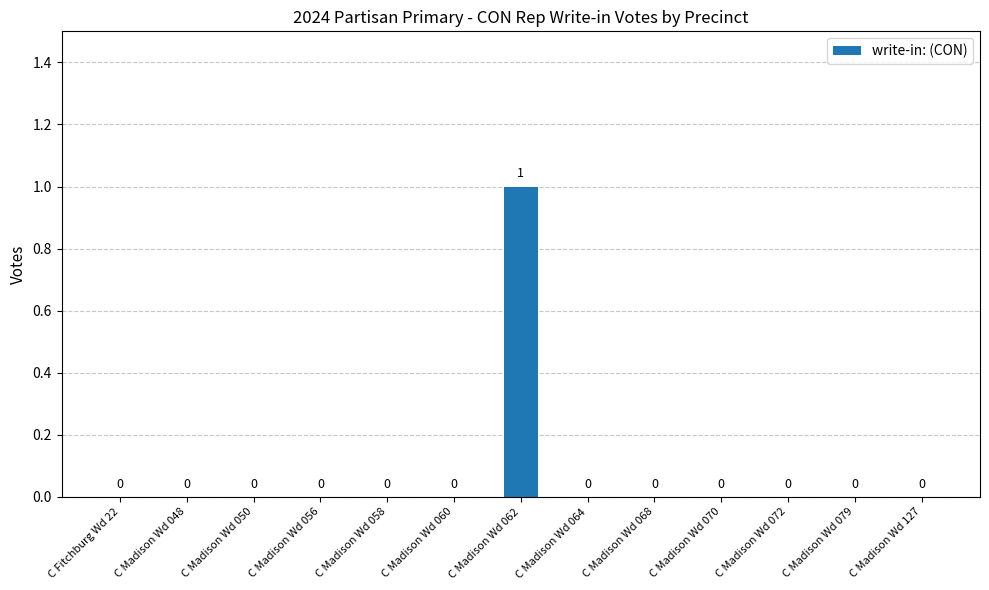

Is it true that the value at C Madison Wd 062 is 0?

False